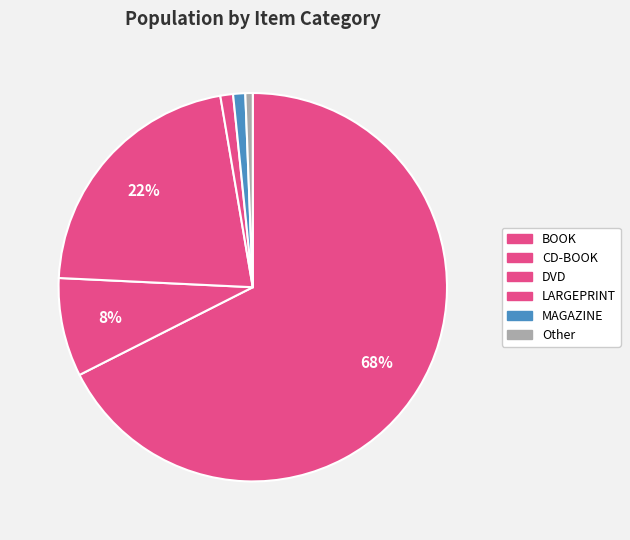

Count the number of slices in the pie.

6